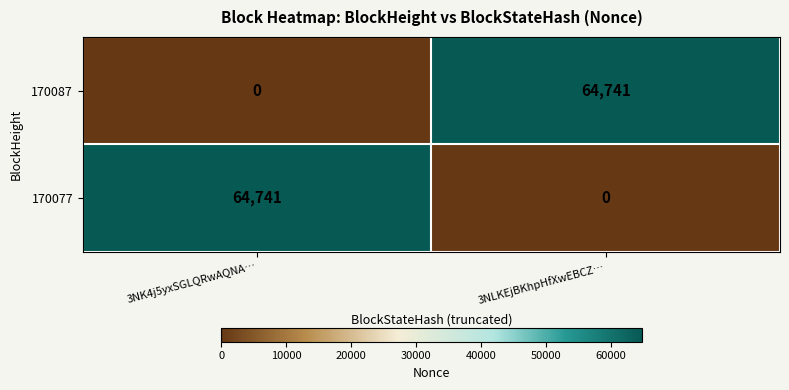

Rank the categories by 170087 value from highest to lowest.

3NLKEjBKhpHfXwEBCZ…, 3NK4j5yxSGLQRwAQNA…